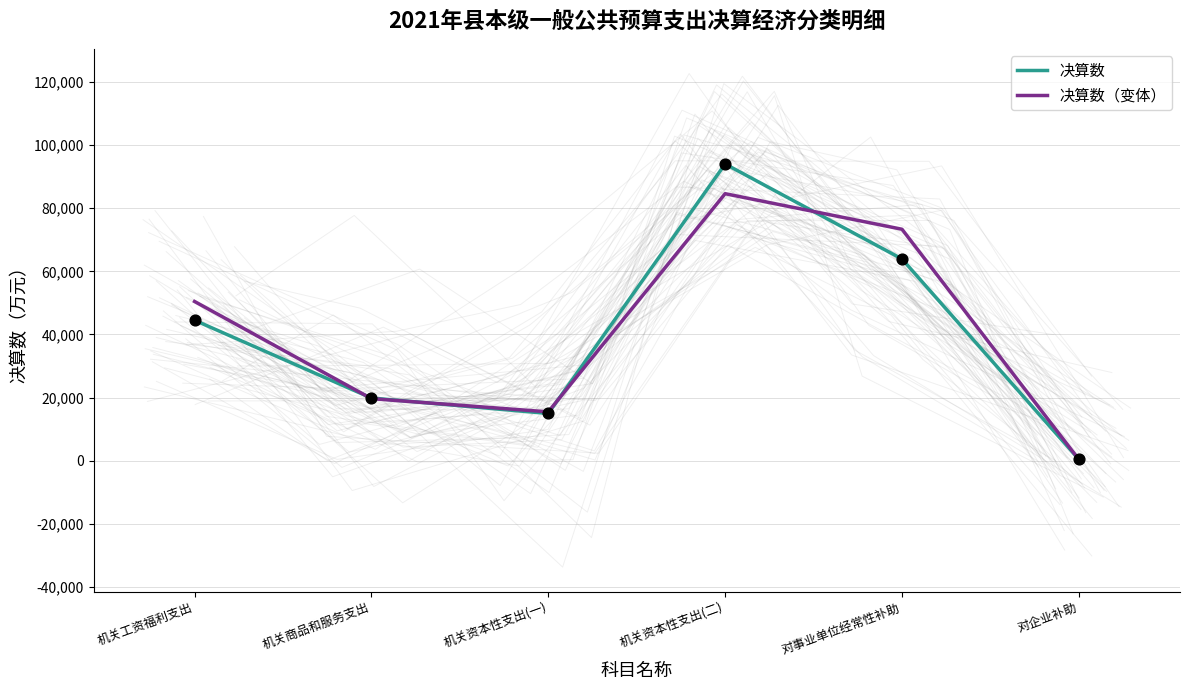

Which series reaches the minimum Y coordinate?

决算数（变体）